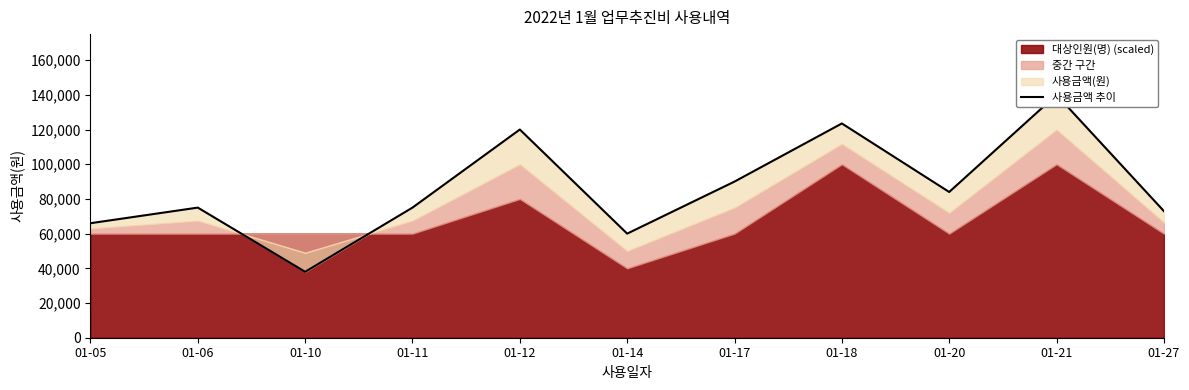

How many data points are less than 75000?

4